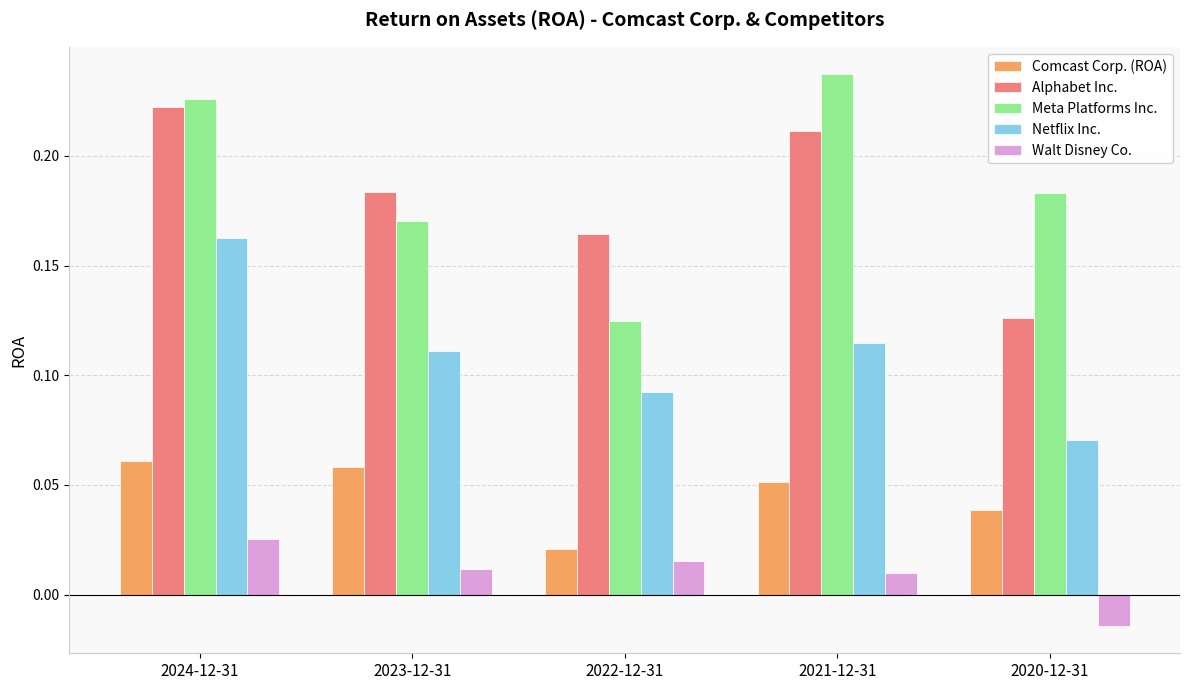

True or false: Netflix Inc. has a value of 0.0 at 2022-12-31.

False